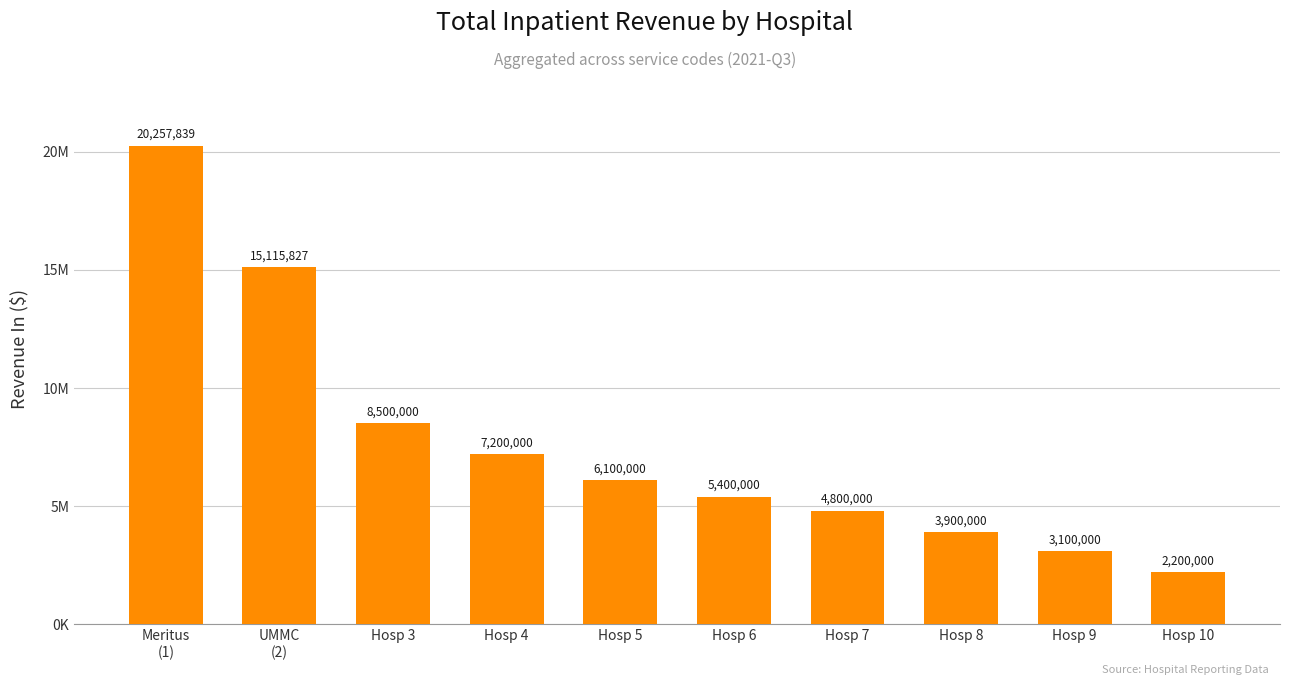

Are the bars horizontal?

No